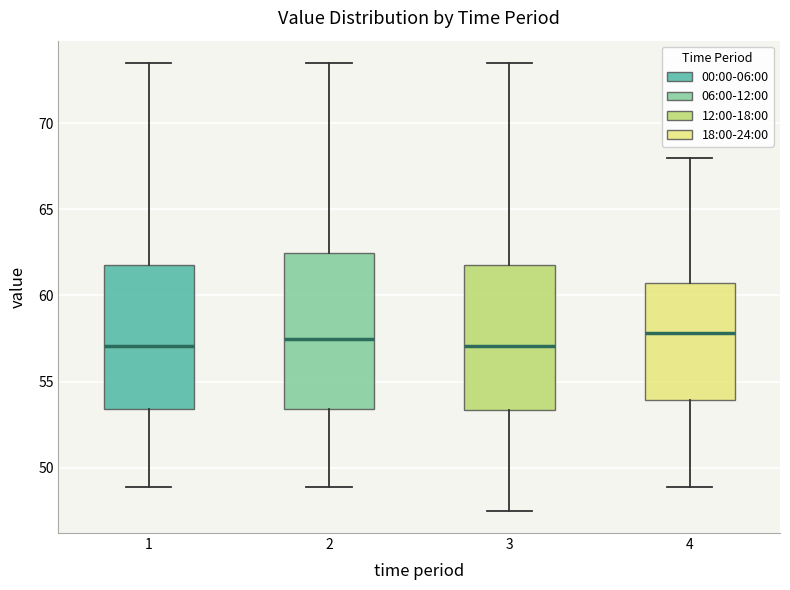

Reading left to right, transcribe this box plot: for each box, give where its median line is, the range the box spans, and where its two whiskers end, as read against the y-axis. The values are not printed on the chart, so give them approximately, as read against the axis.

1: median 57.0, box 53.5 to 61.5, whiskers 49.0 to 73.5
2: median 57.5, box 53.5 to 62.5, whiskers 49.0 to 73.5
3: median 57.0, box 53.5 to 61.5, whiskers 47.5 to 73.5
4: median 58.0, box 54.0 to 61.0, whiskers 49.0 to 68.0